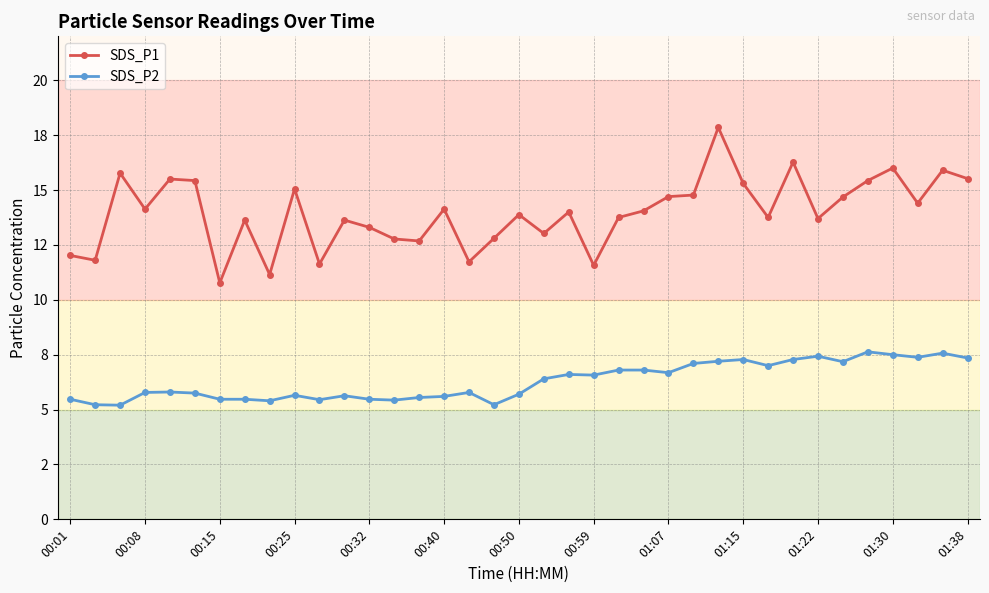

True or false: SDS_P1 and SDS_P2 cross at least once.

False